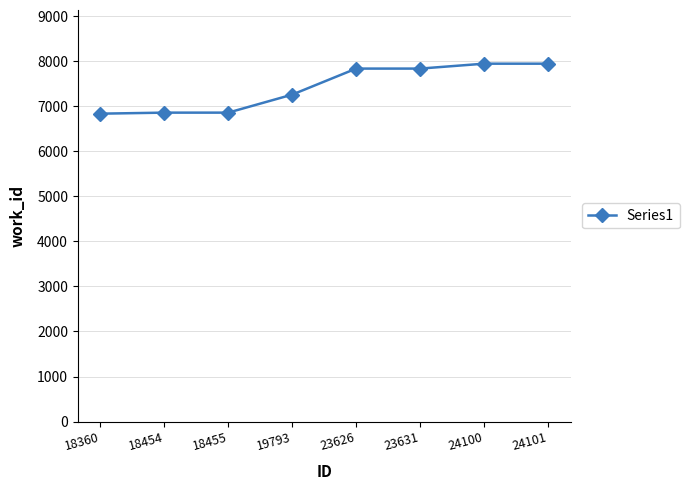

What is the change in value from 18360 to 24100?

+1110